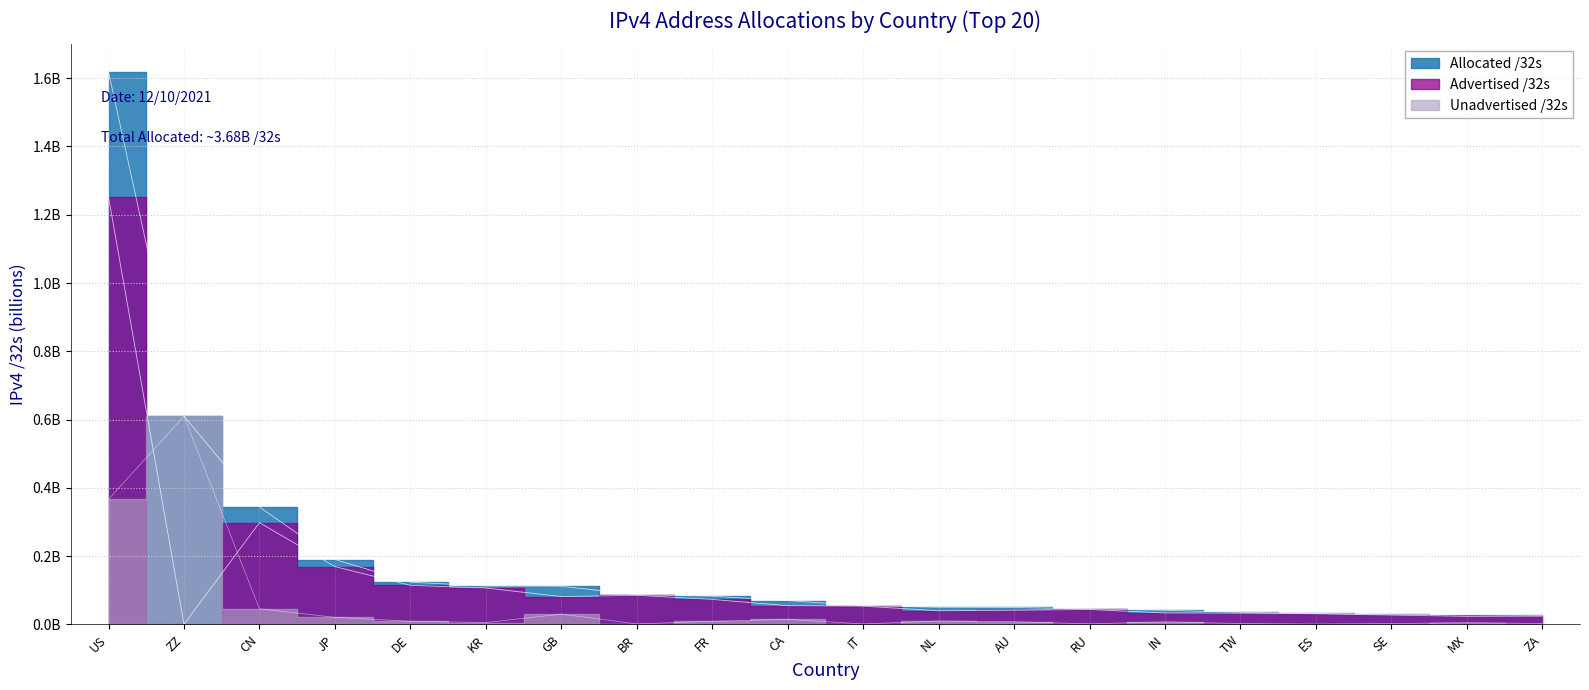

What is the difference between the second highest and second lowest values in the Allocated /32s series?

0.6